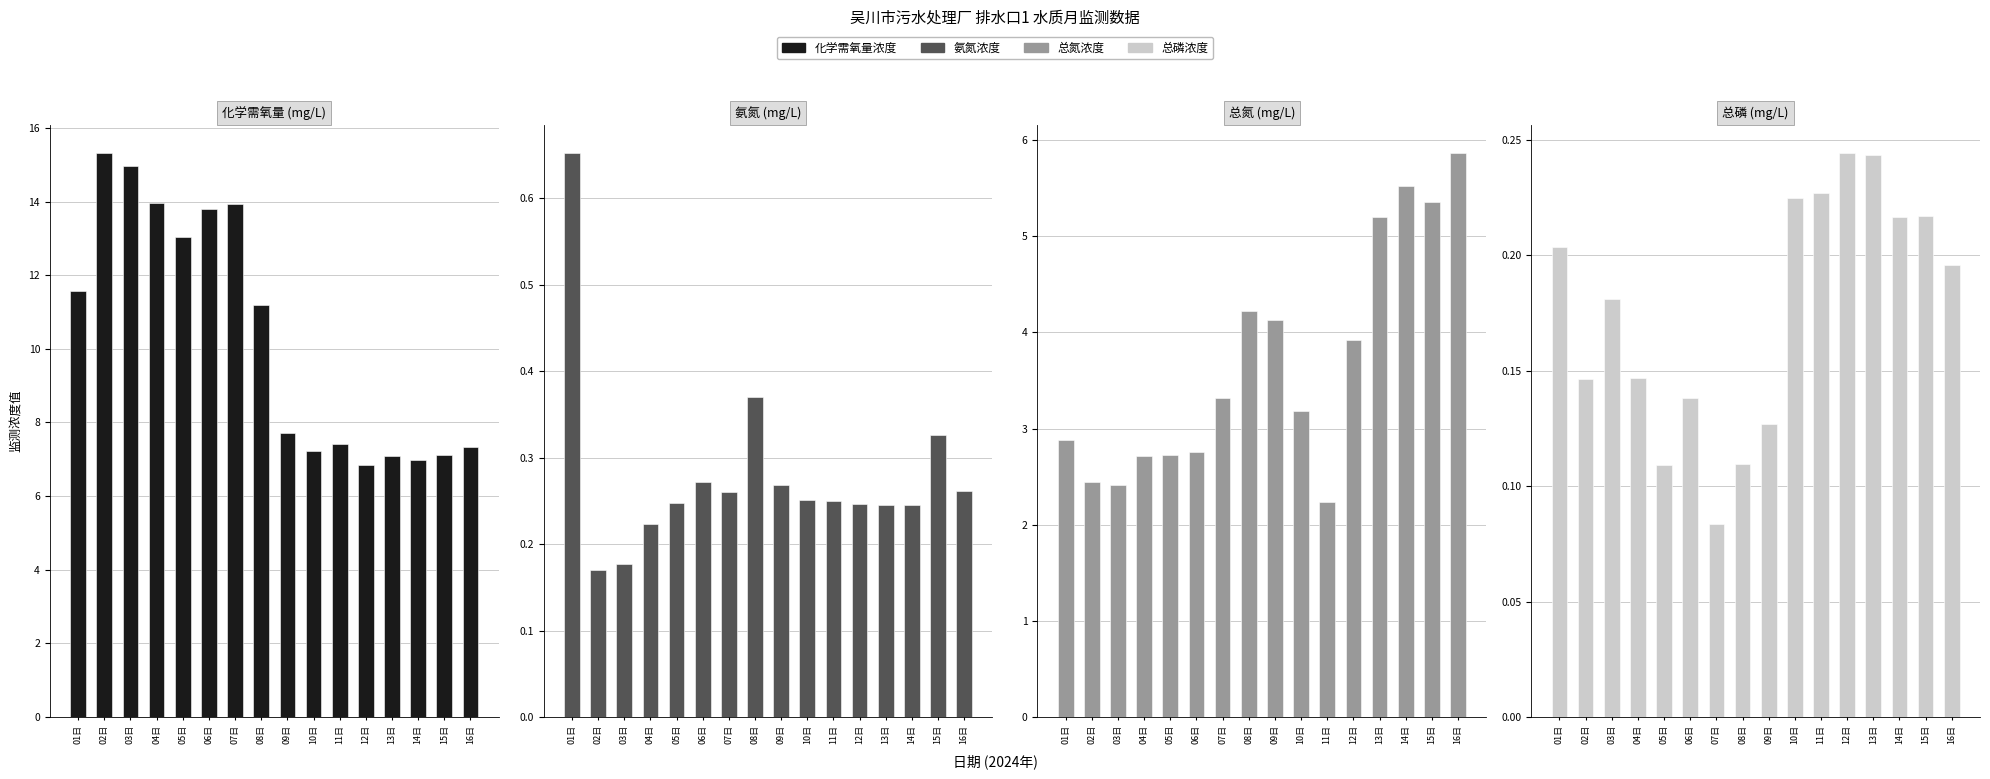

List the series in order of their peak value, lowest first.

总磷浓度, 氨氮浓度, 总氮浓度, 化学需氧量浓度